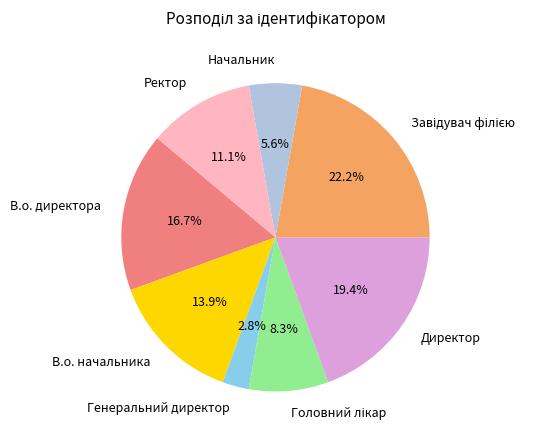

Count the number of slices in the pie.

8